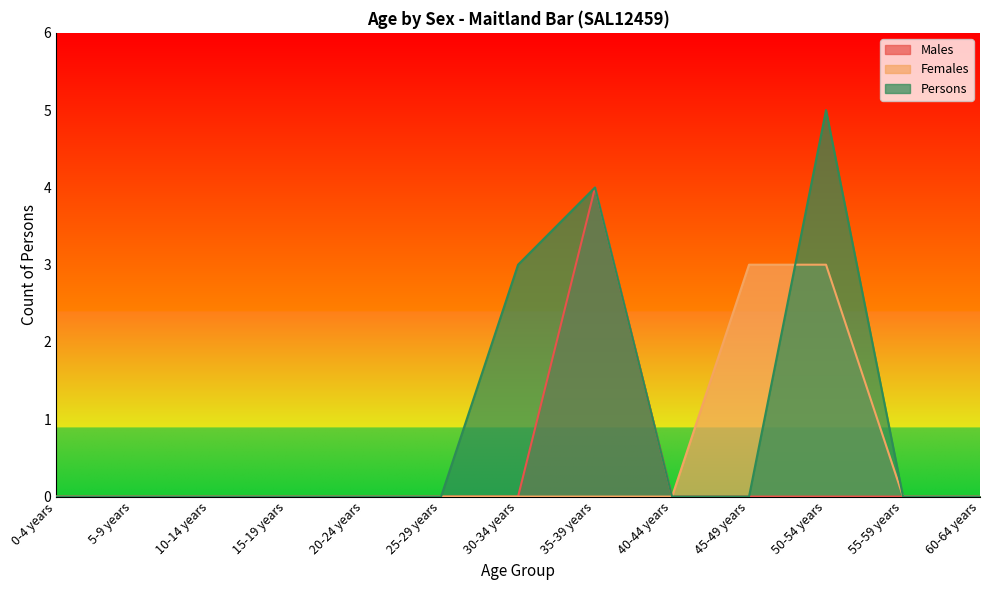

How many data points does each series have?

13